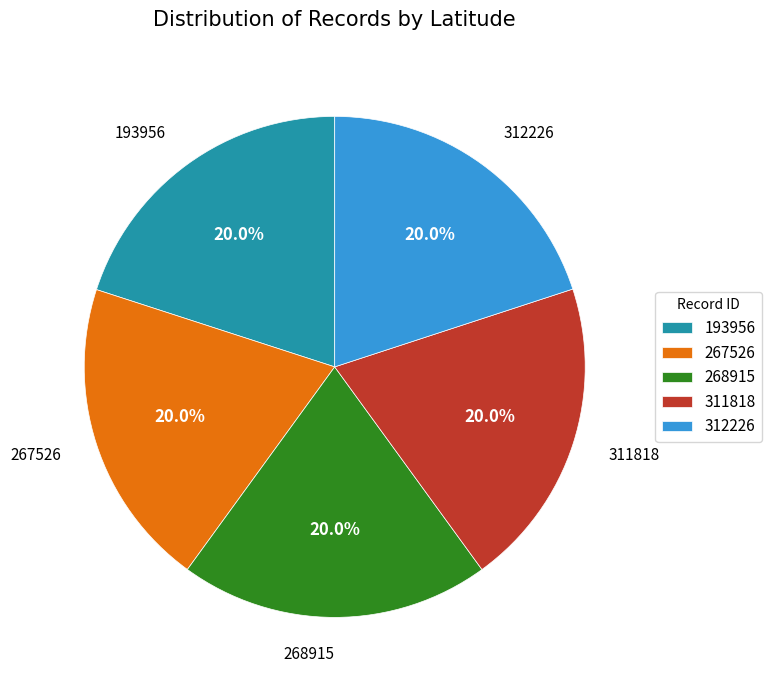

Count the number of slices in the pie.

5